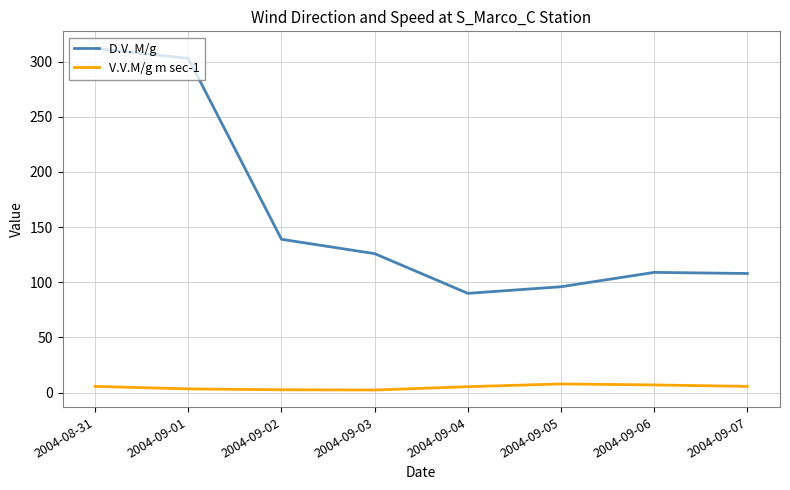

What are all the series names shown in the legend?

D.V. M/g, V.V.M/g m sec-1